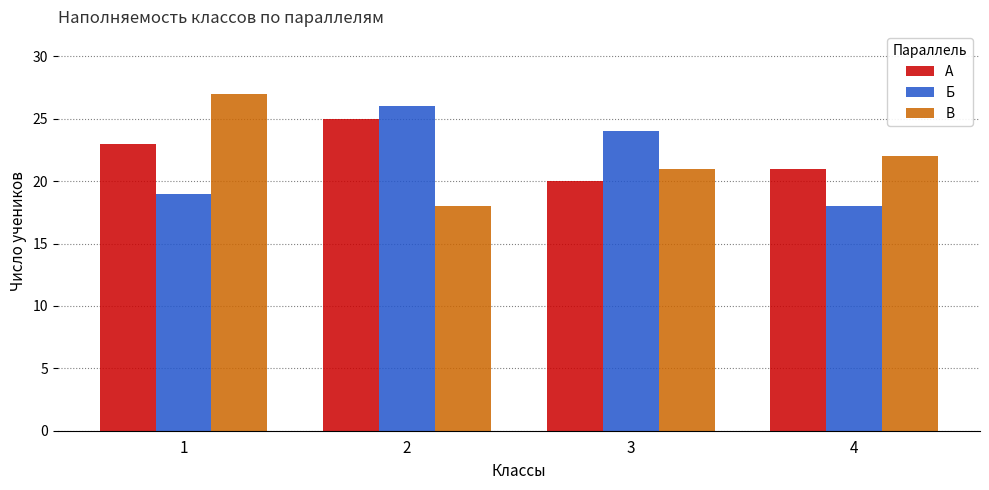

Reading left to right, transcribe all the data shown in this chart.

А: 23	25	20	21
Б: 19	26	24	18
В: 27	18	21	22